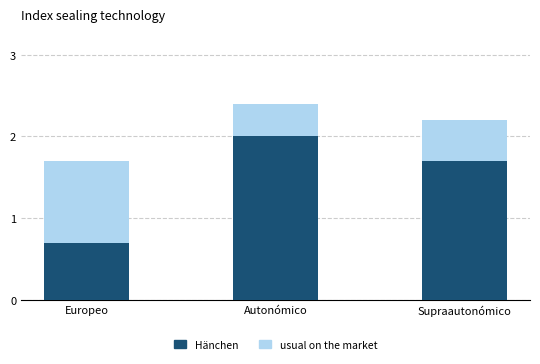

At which category is the sum across all series the highest?

Autonómico